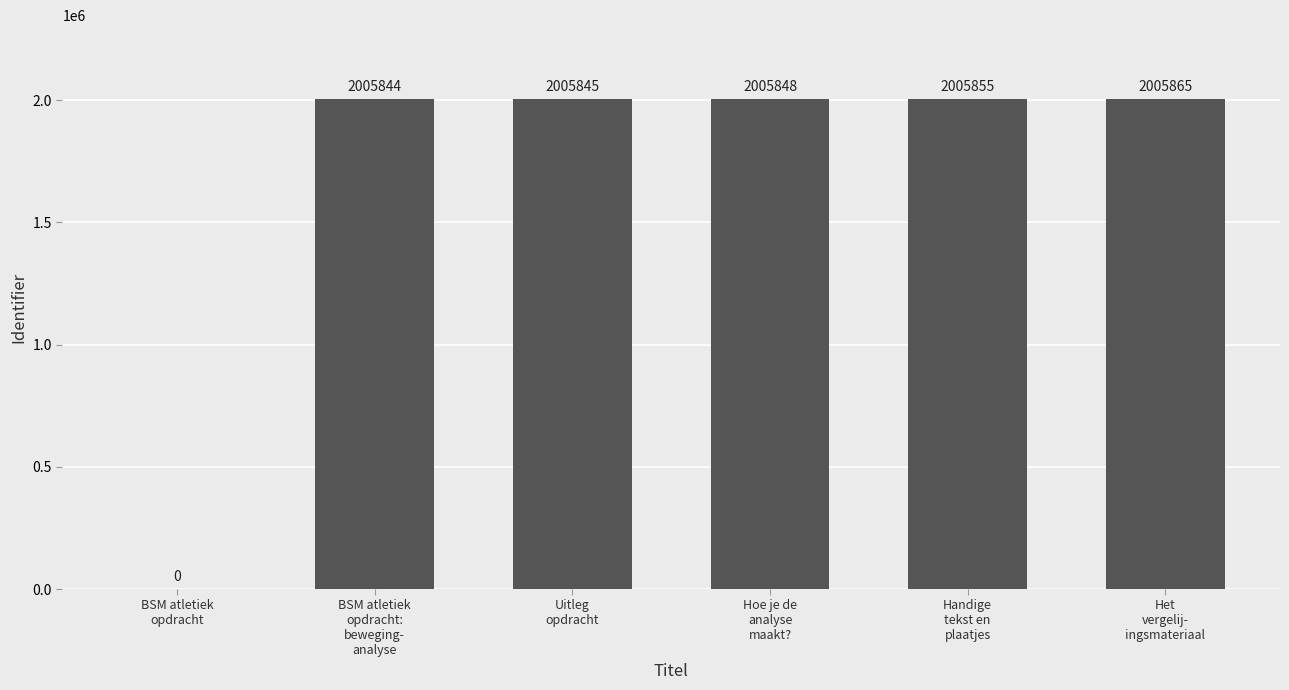

The chart shows a value of 1169119 at BSM atletiek
opdracht. True or false?

False